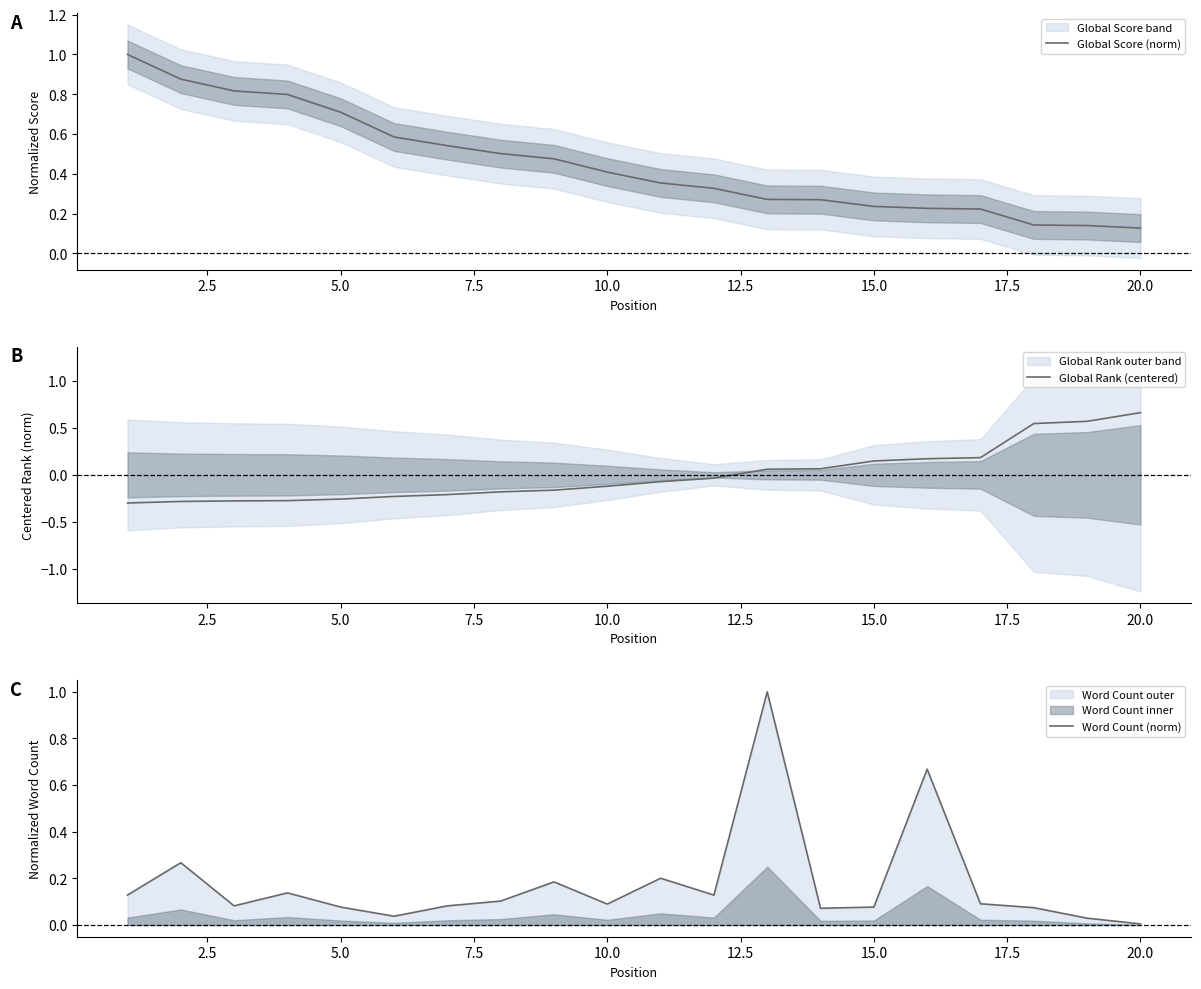

What is the smallest value displayed?

-0.3